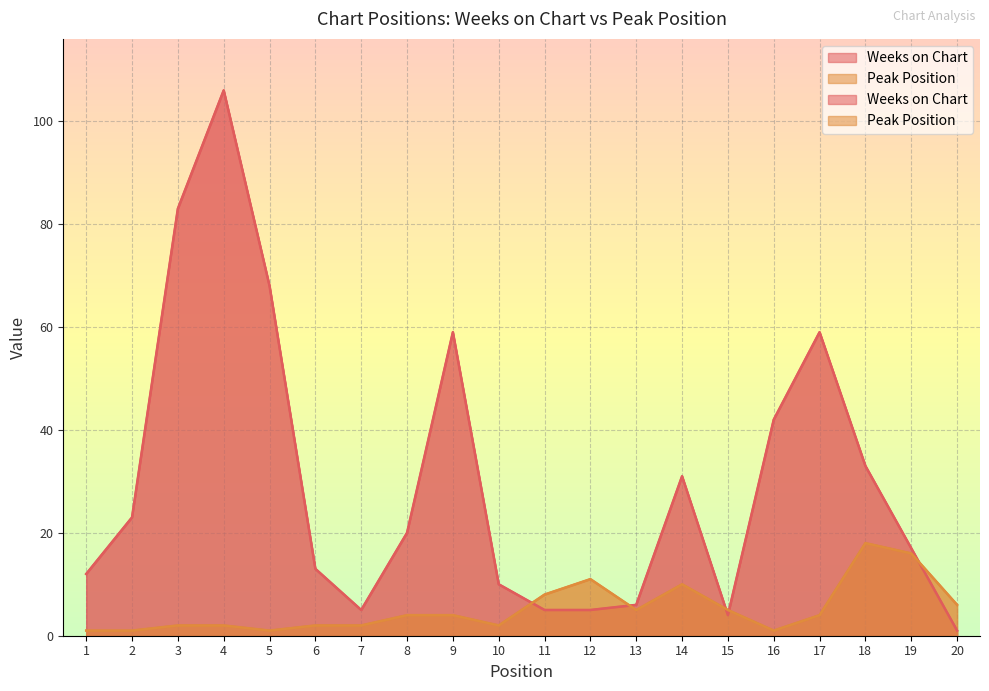

Which series ends up on top after the final intersection of Weeks on Chart and Peak Position?

Peak Position